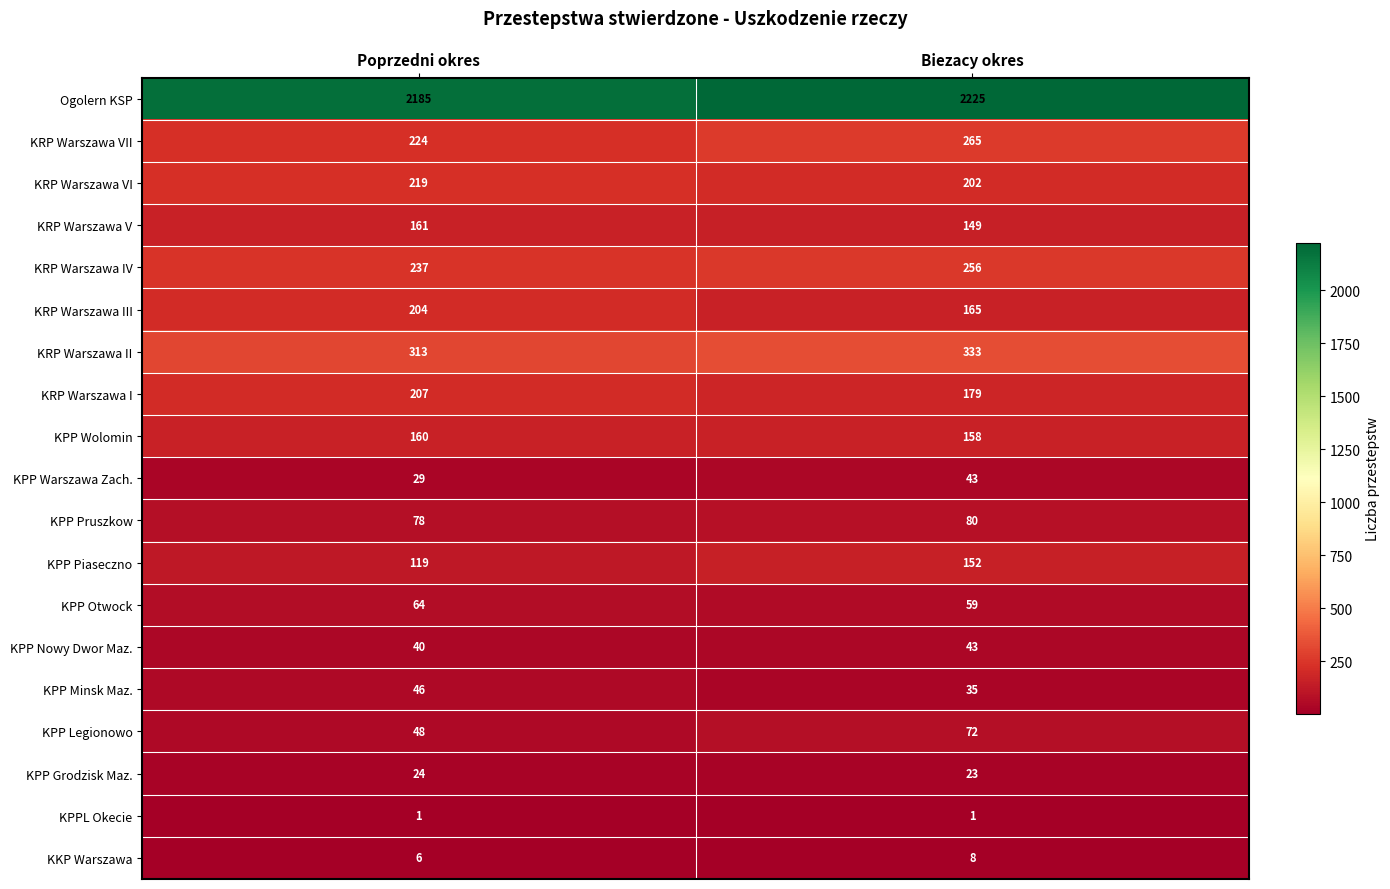

What is the average value of the KKP Warszawa series?

7